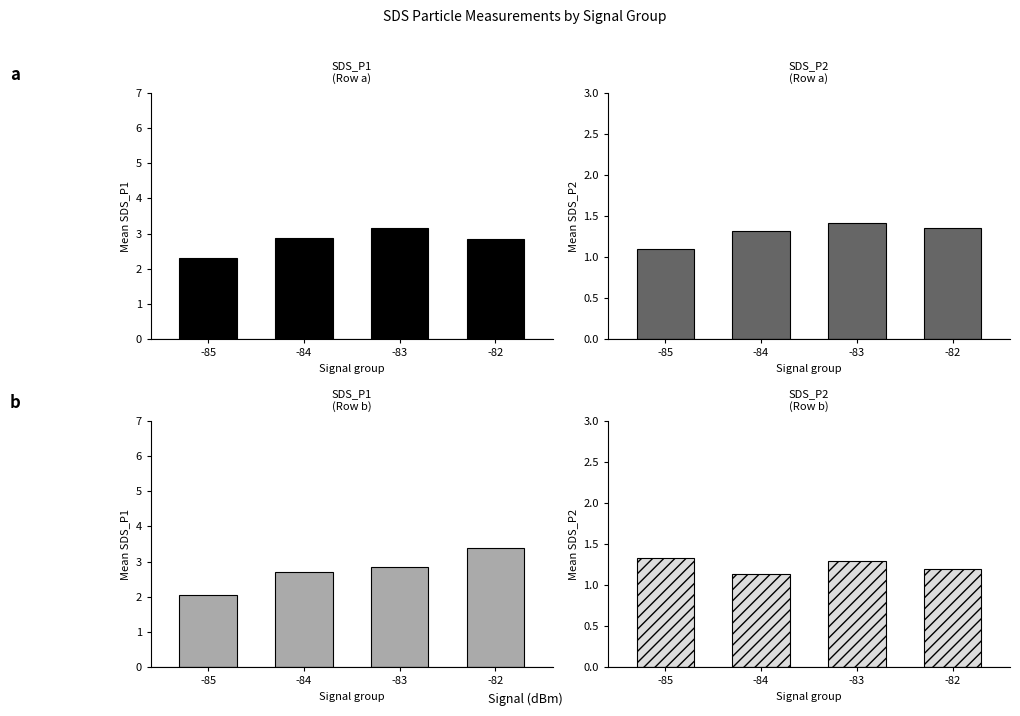

At -83, list the series in order from largest to smallest.

SDS_P1, SDS_P2